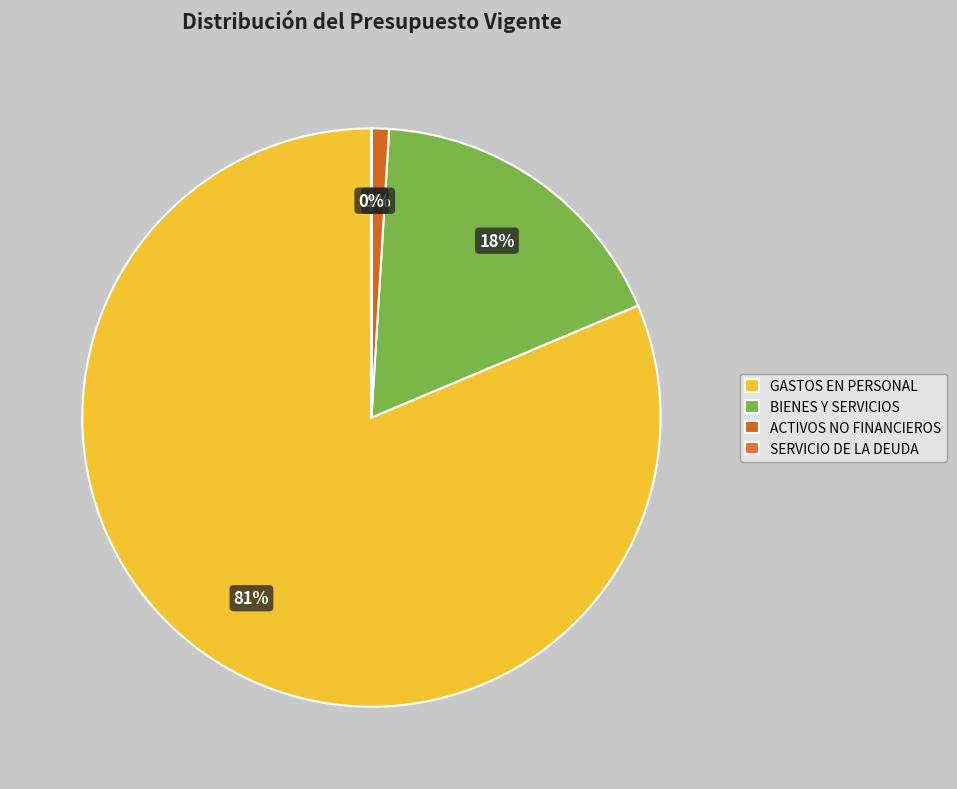

Does GASTOS EN PERSONAL account for over 50% of the chart?

Yes